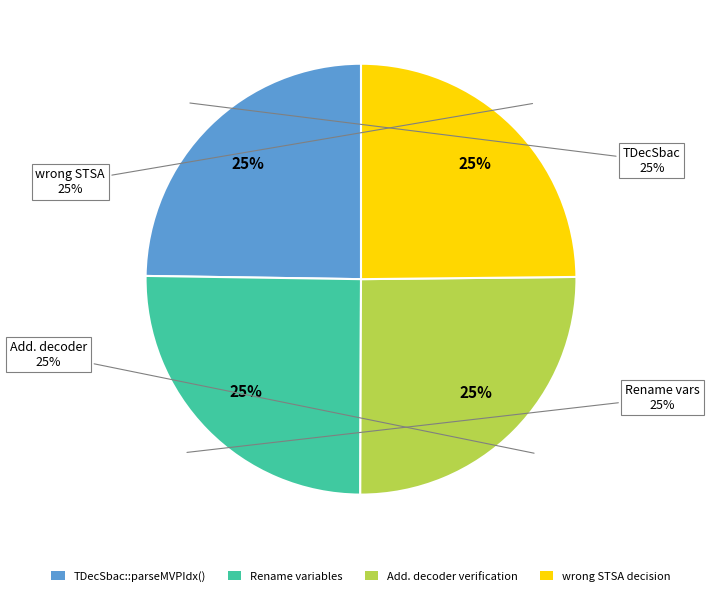

Count the number of slices in the pie.

4